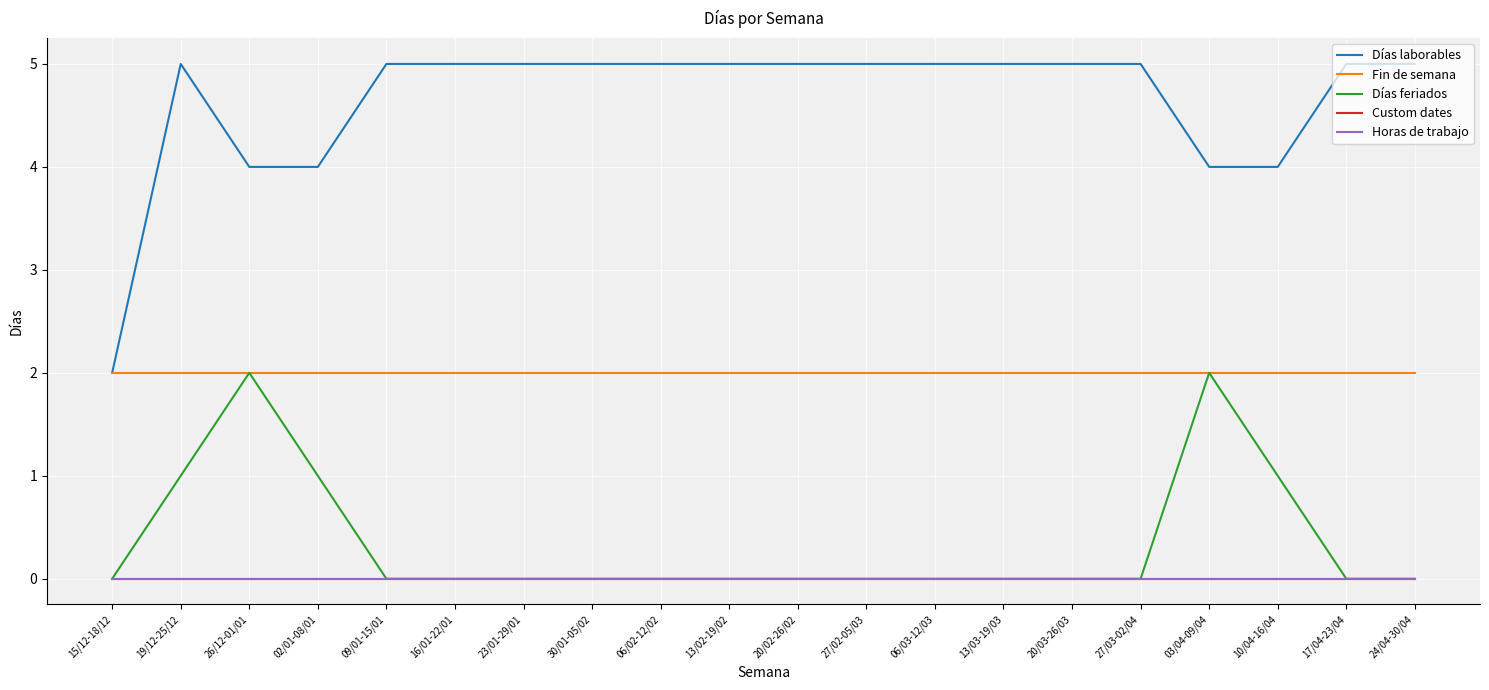

Is it true that Fin de semana equals 3 at 13/03-19/03?

False